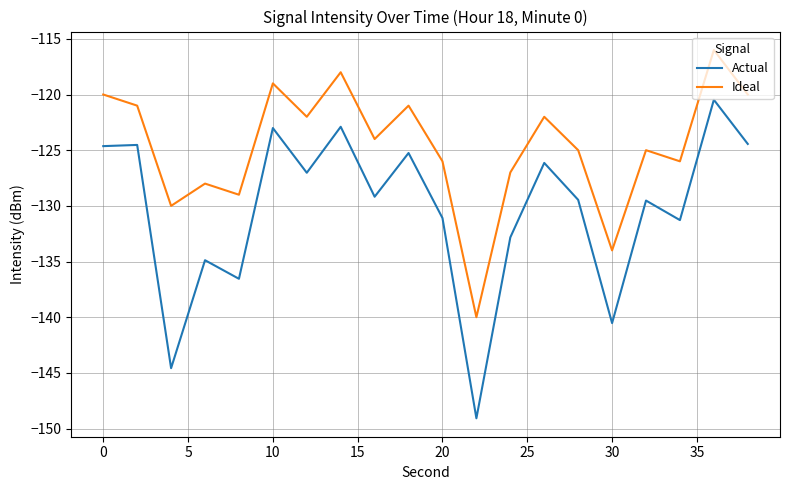

True or false: Actual and Ideal intersect in this chart.

False